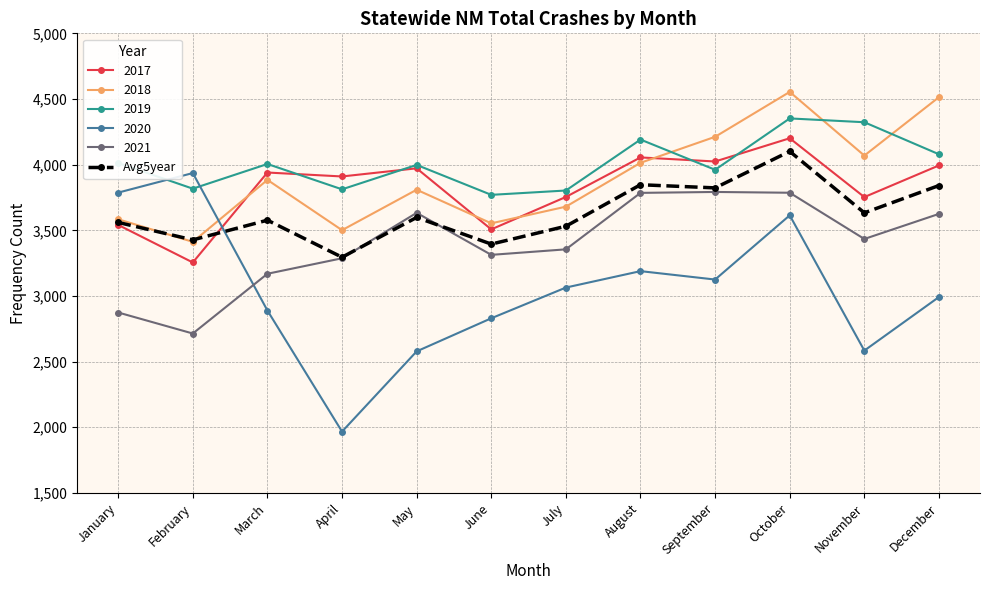

At which category does 2018 reach its first local valley?

February